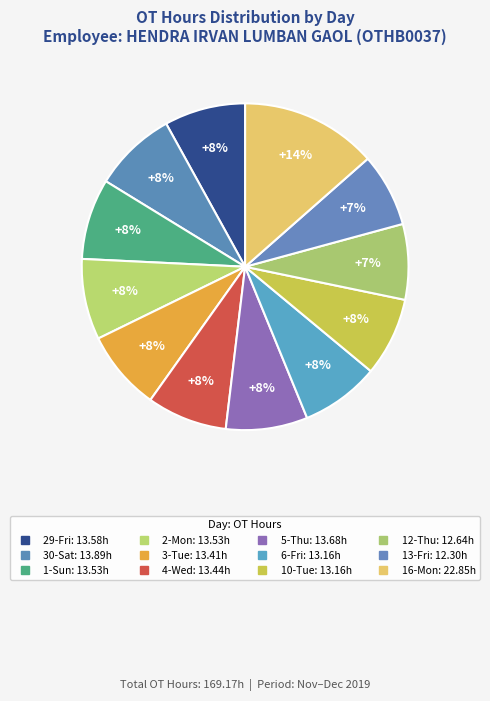

Rank the categories by value from highest to lowest.

16-Mon, 30-Sat, 5-Thu, 29-Fri, 1-Sun, 2-Mon, 4-Wed, 3-Tue, 6-Fri, 10-Tue, 12-Thu, 13-Fri